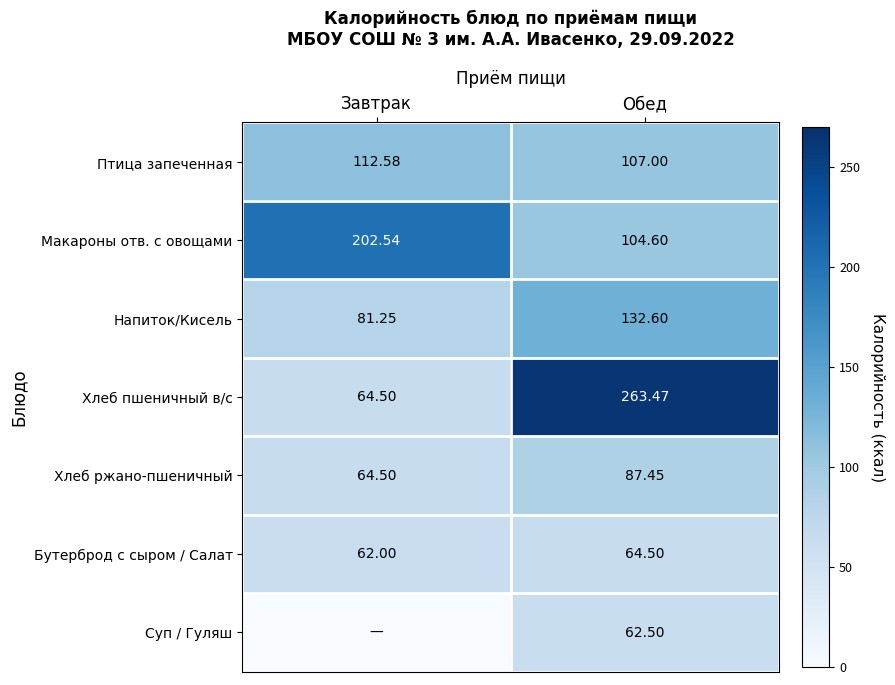

How many series are shown in this chart?

7